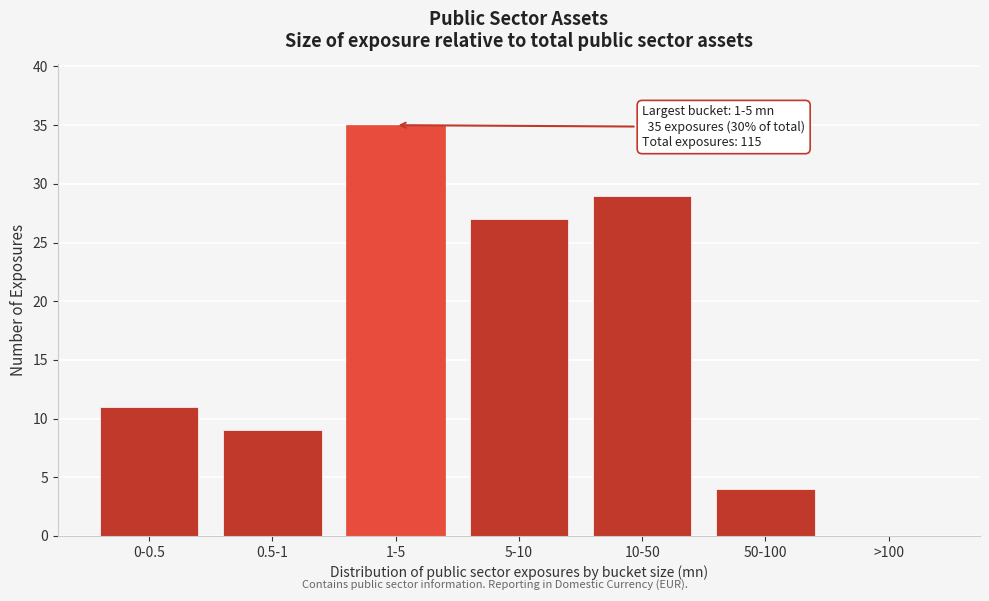

Reading left to right, extract all data points from this chart.

0-0.5=11	0.5-1=9	1-5=35	5-10=27	10-50=29	50-100=4	>100=0